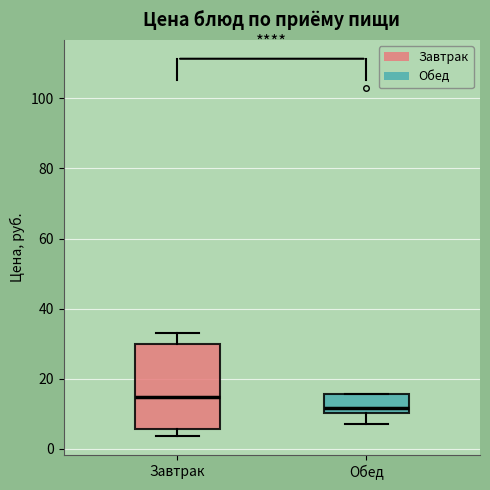

Where does the median line of the box for Завтрак sit on the y-axis? The values are not printed on the chart, so give them approximately, as read against the axis.

14